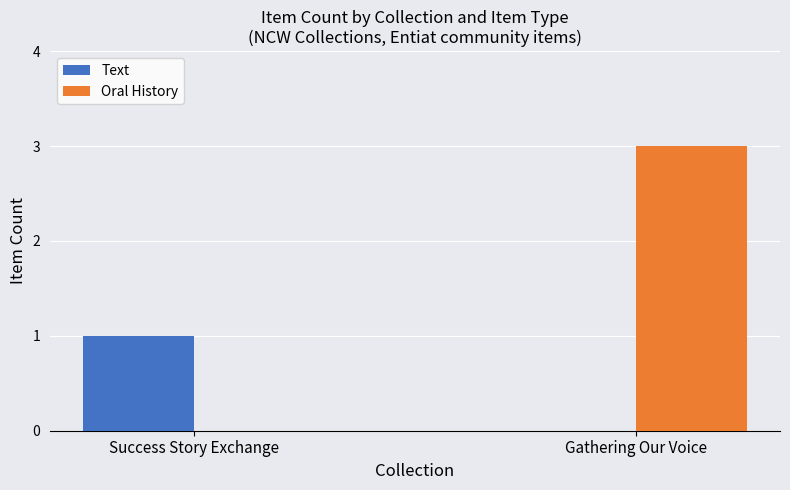

Reading left to right, what are all the values shown in this chart?

Text: 1	0
Oral History: 0	3